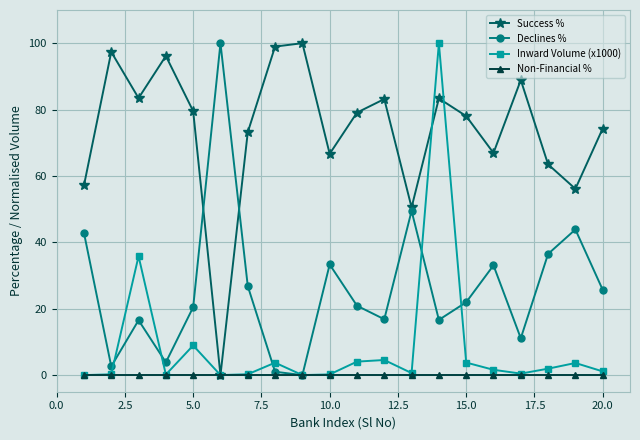

What is the maximum value shown in the chart?

100.0